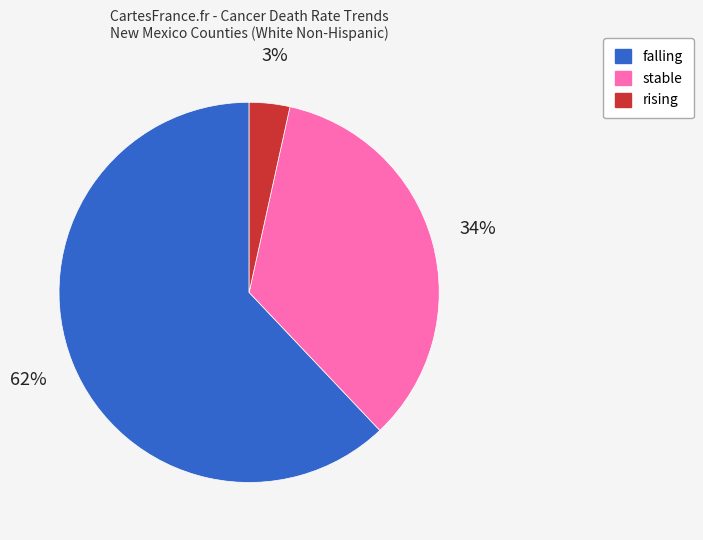

Is the sum of rising and falling greater than half?

Yes